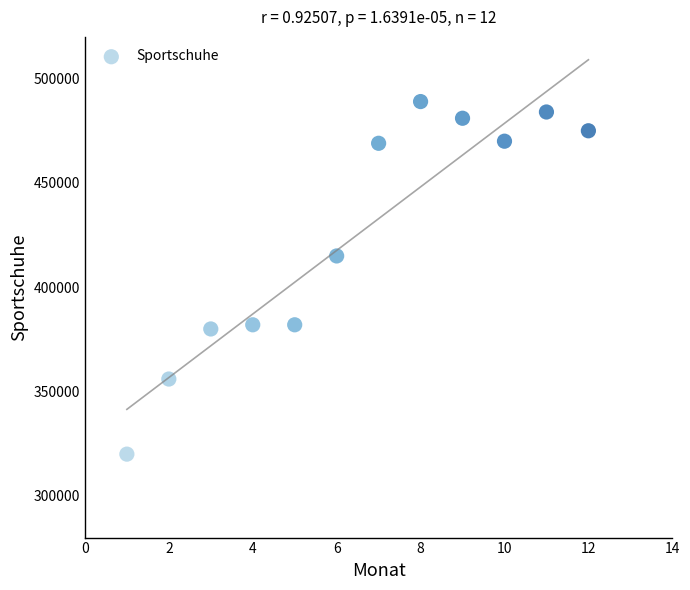

What Y value in the scatter plot is closest to 404500?

415000